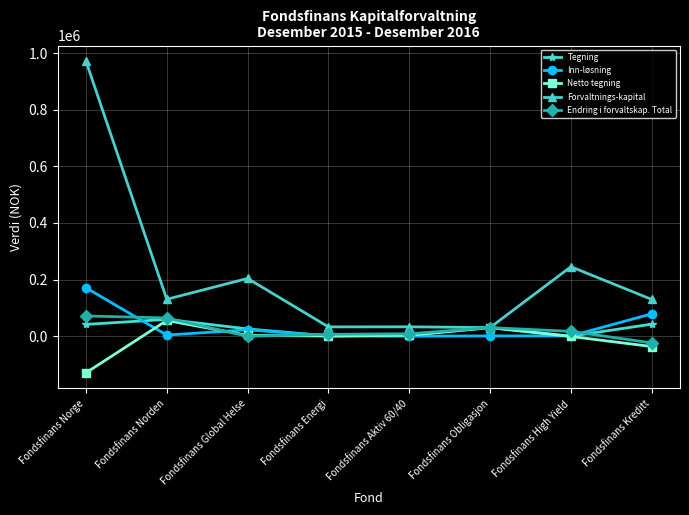

Which series has the largest total across all categories?

Forvaltnings-kapital